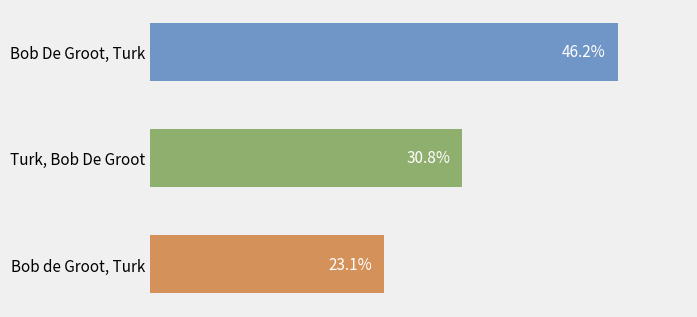

Is it true that the value at Bob de Groot, Turk is 1?

False